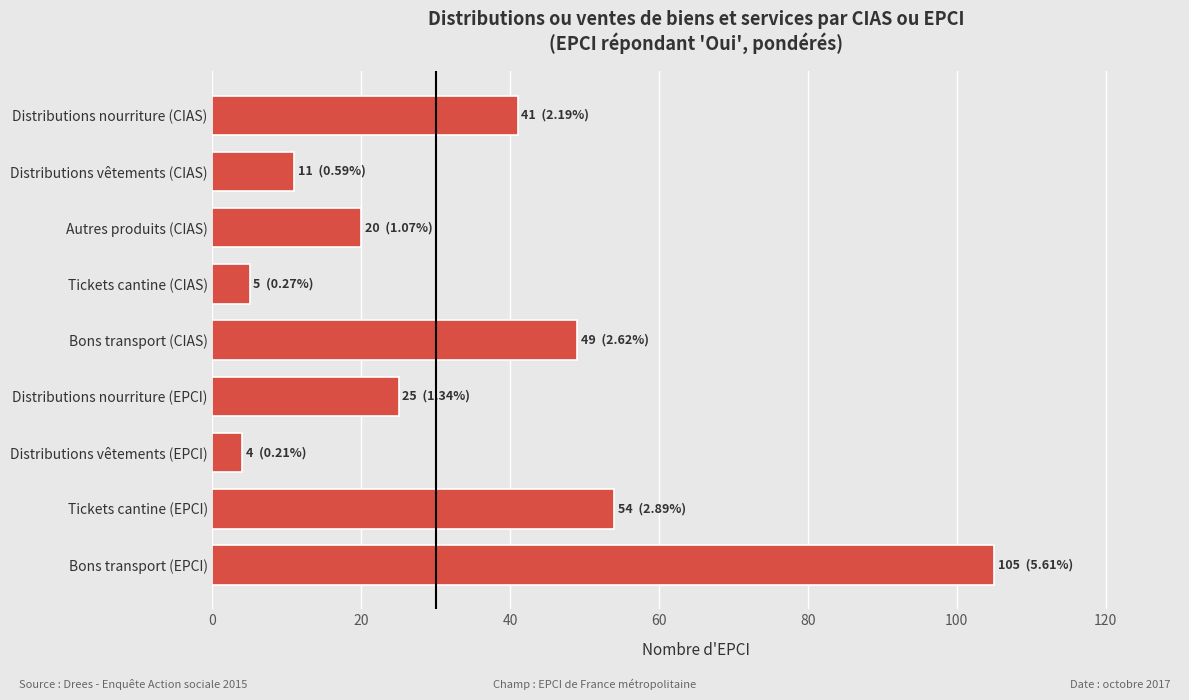

Reading bottom to top, what are all the values shown in this chart?

Bons transport (EPCI)=105	Tickets cantine (EPCI)=54	Distributions vêtements (EPCI)=4	Distributions nourriture (EPCI)=25	Bons transport (CIAS)=49	Tickets cantine (CIAS)=5	Autres produits (CIAS)=20	Distributions vêtements (CIAS)=11	Distributions nourriture (CIAS)=41